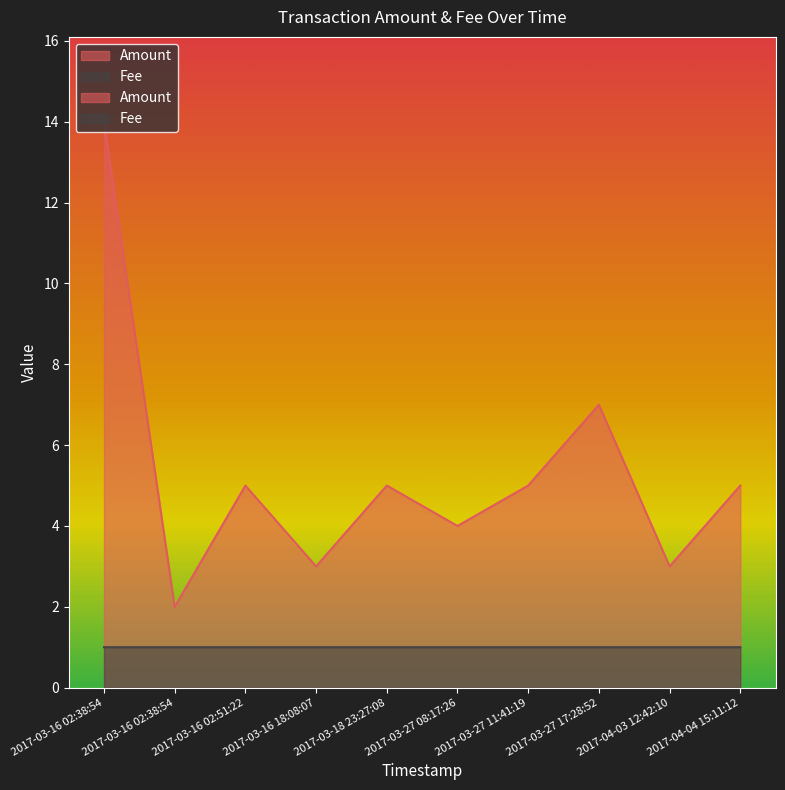

Which series has the largest total across all categories?

Amount